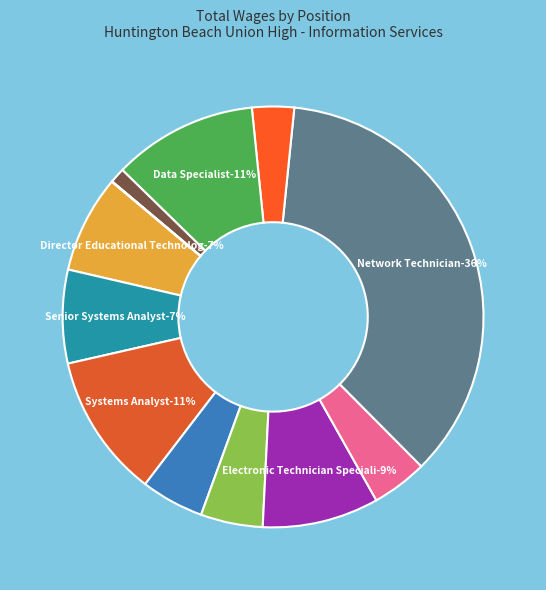

Combined, what portion of the pie is Database Administrator and Systems Analyst Sb?

5.9%